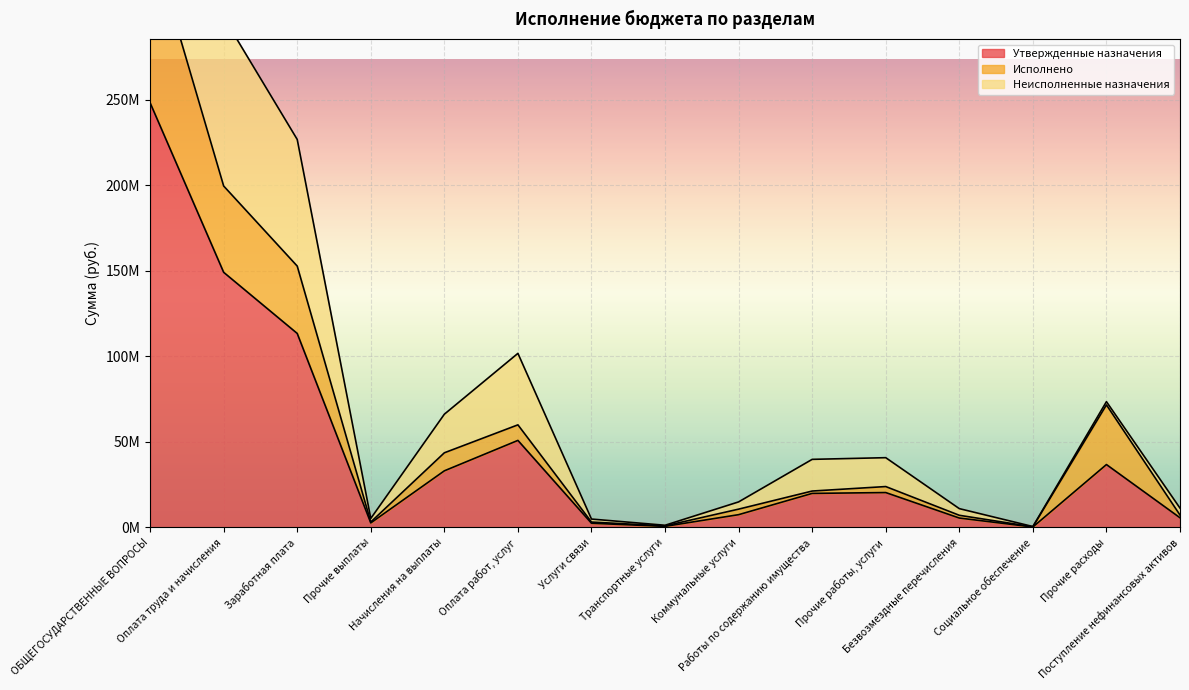

Between Прочие работы, услуги and Прочие расходы, which series saw the biggest shift?

Исполнено